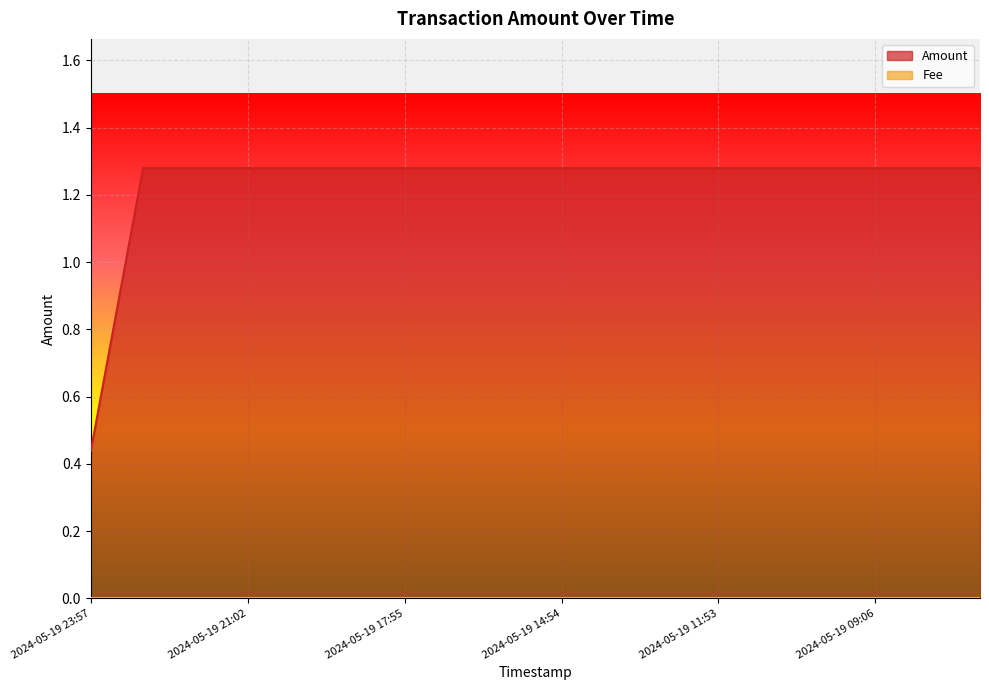

How many data points does each series have?

18